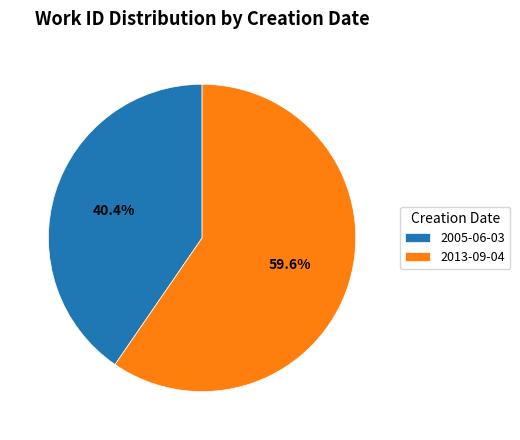

The 2005-06-03 slice represents 51% of the pie. True or false?

False